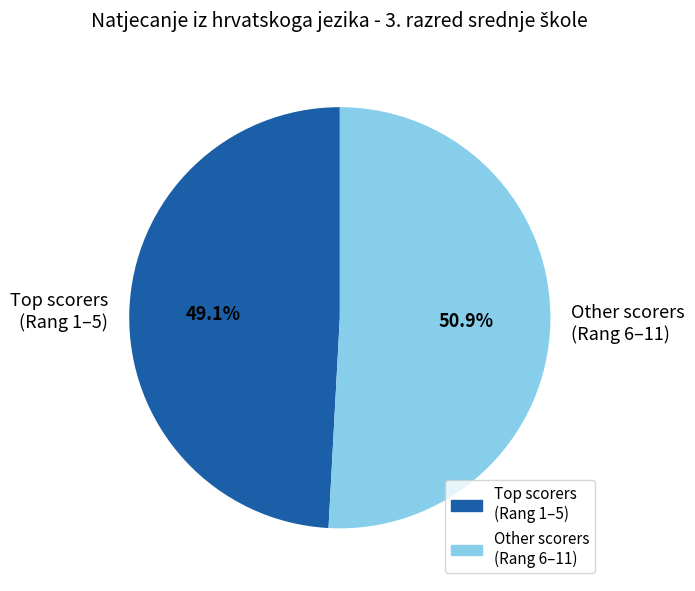

Is there a majority slice in this chart?

Yes